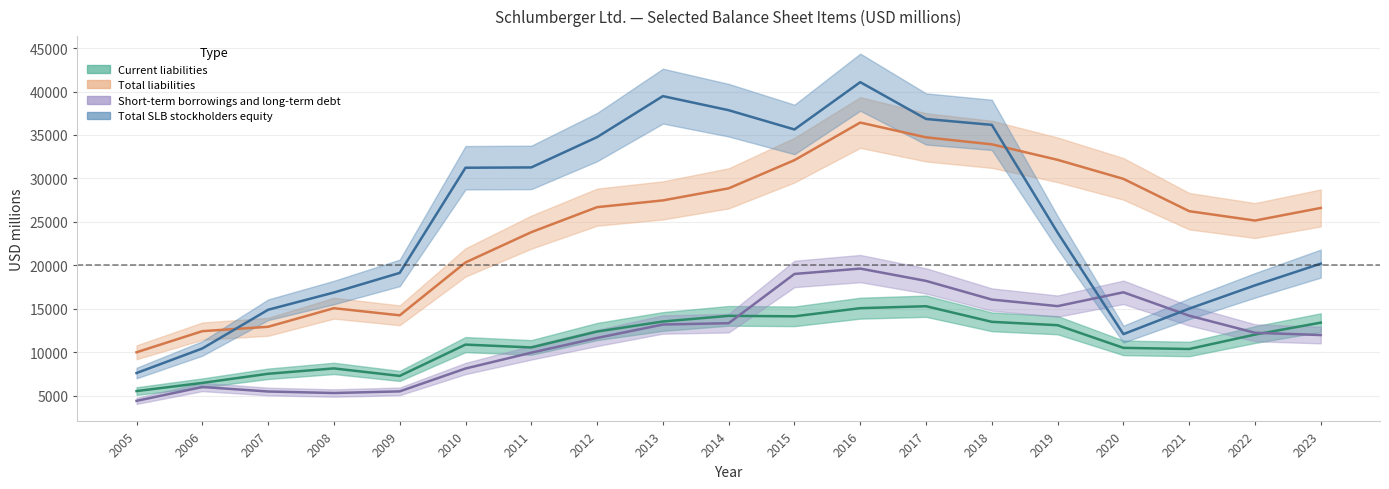

Which category has the highest value across all series?

2016